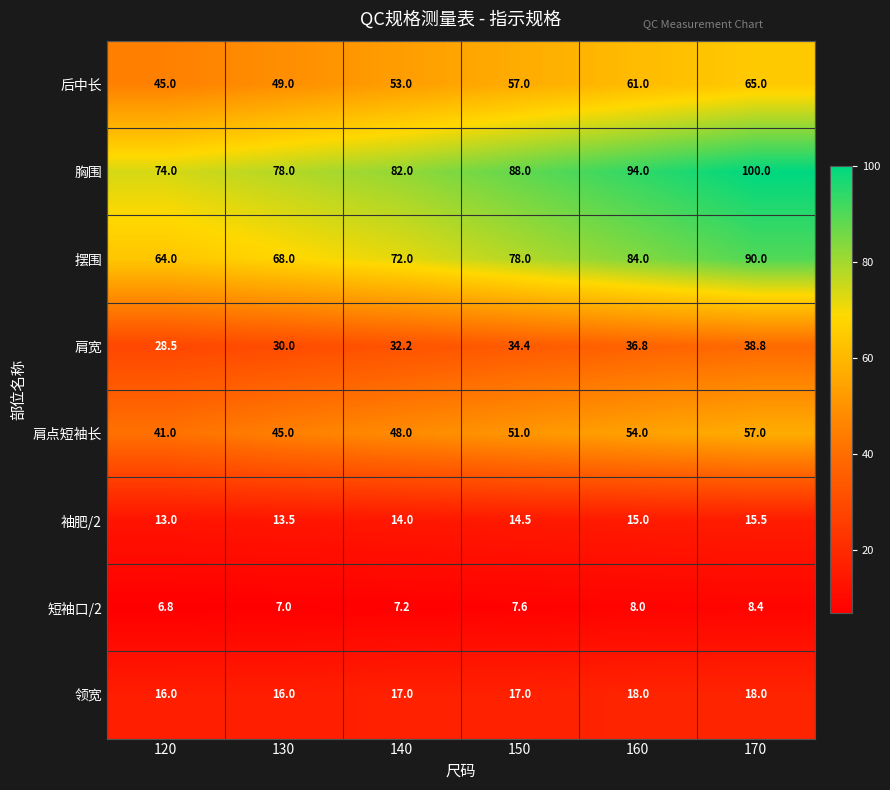

How many data points in 肩宽 are less than 34?

3